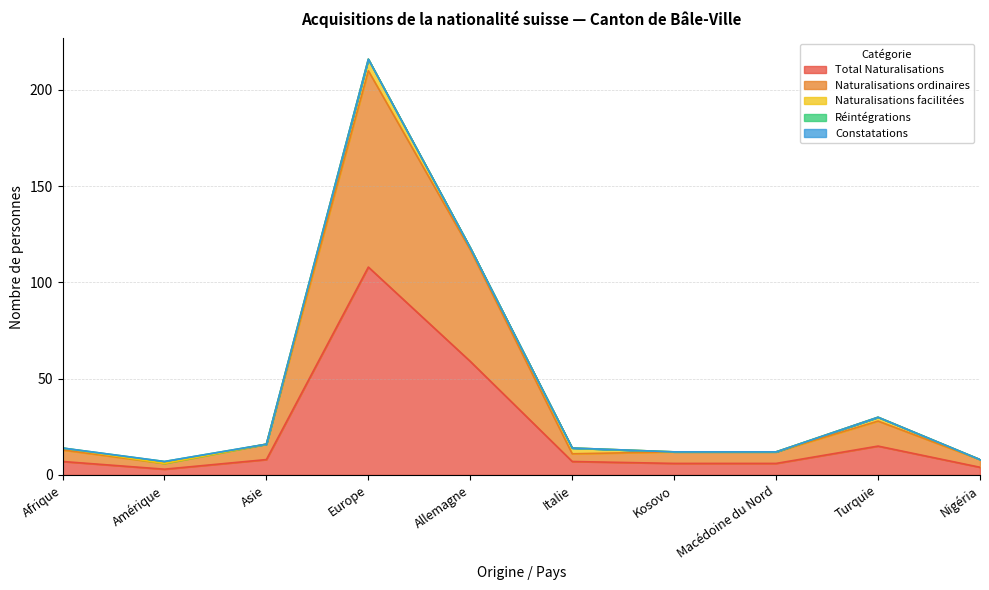

Count the Réintégrations values in the range 0 to 1.

10